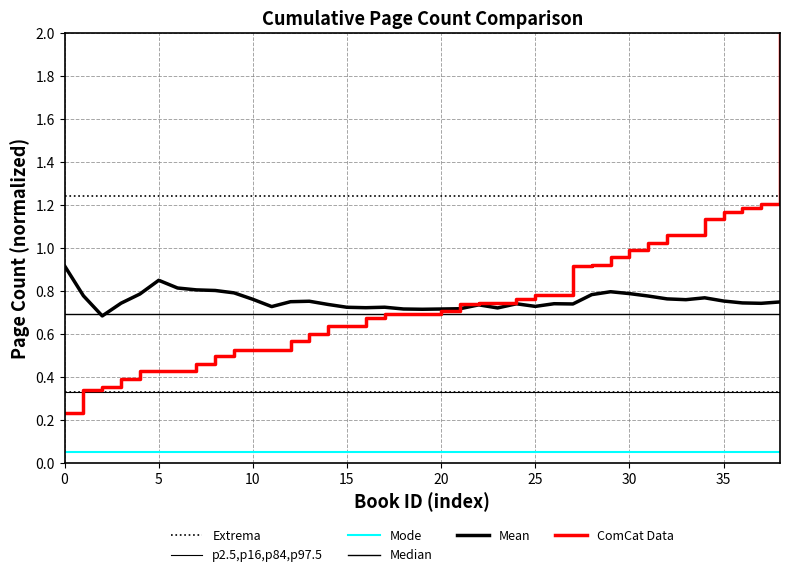

What is the average value of the ComCat Data series?

0.7